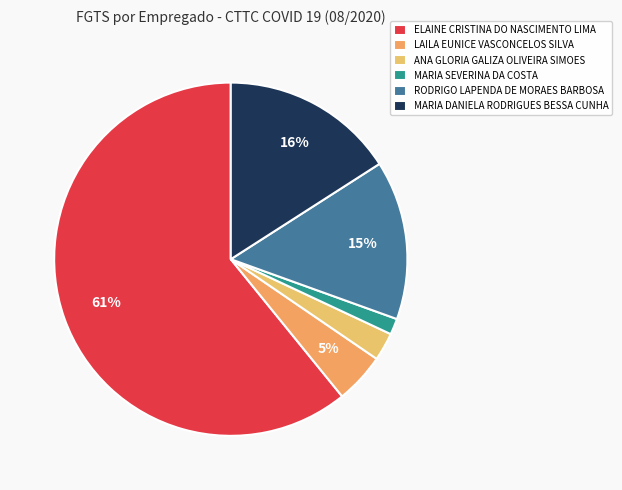

What percentage is the ELAINE CRISTINA DO NASCIMENTO LIMA slice, to the nearest percent?

61%